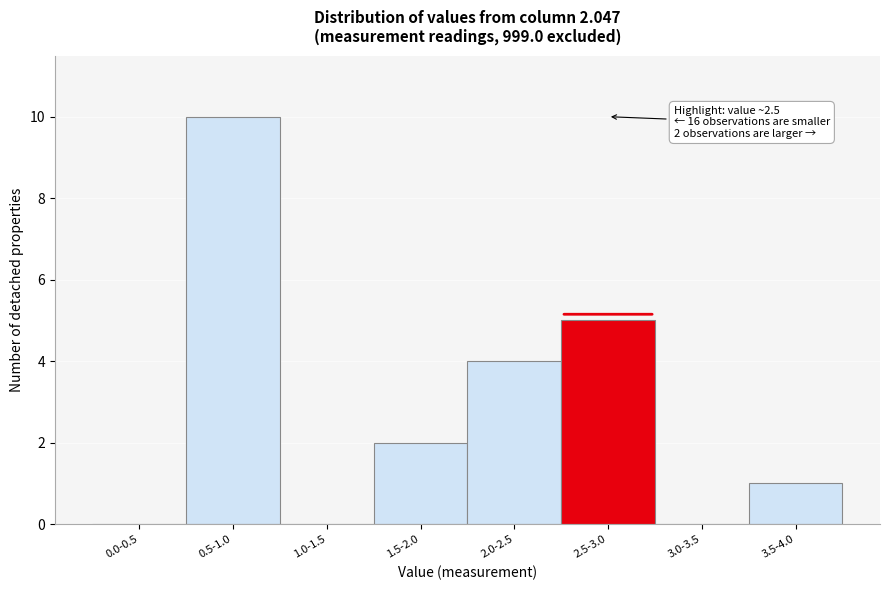

Reading left to right, list all the values displayed in this chart.

0.0-0.5=0	0.5-1.0=10	1.0-1.5=0	1.5-2.0=2	2.0-2.5=4	2.5-3.0=5	3.0-3.5=0	3.5-4.0=1